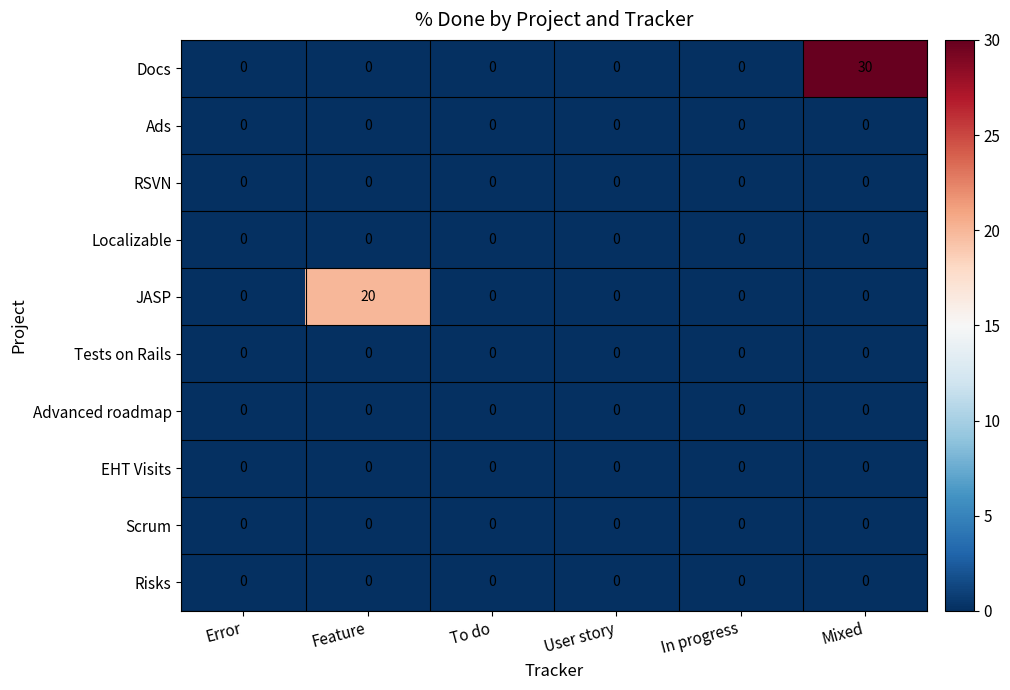

What is the sum of the Docs values at In progress and Mixed?

30